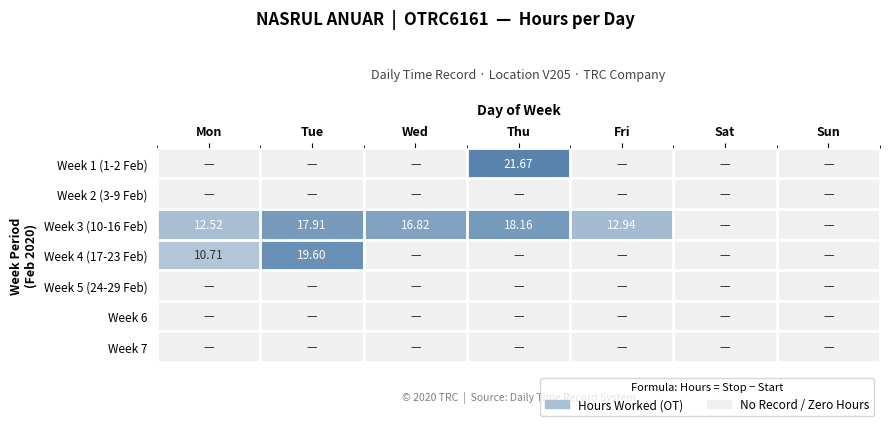

What is the spread (max minus min) of values at Fri?

12.9